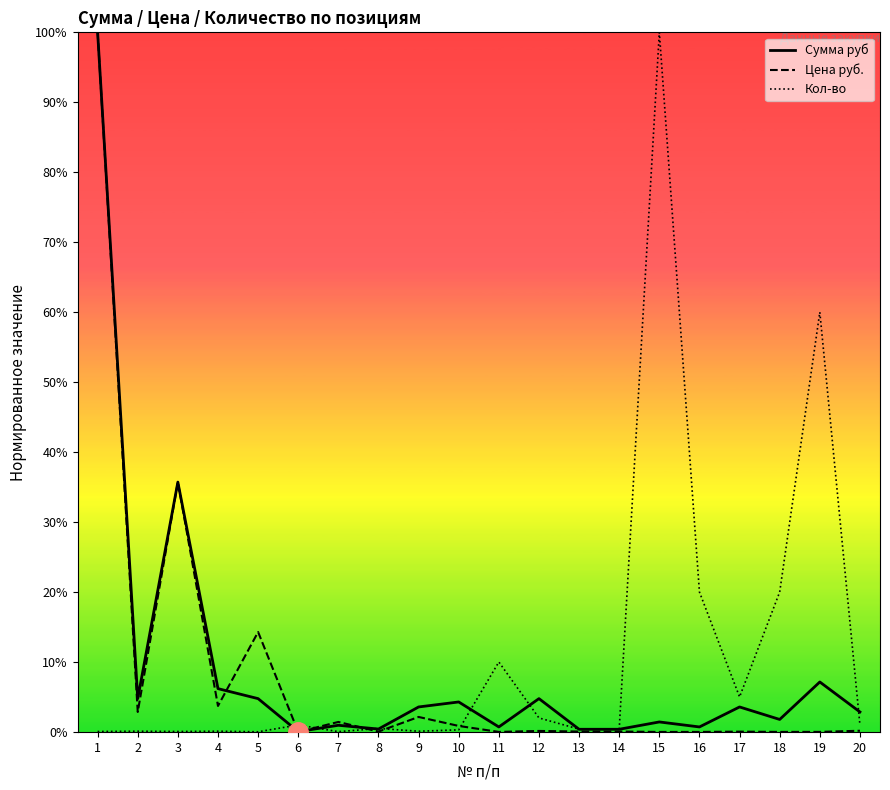

At 14, list the series in order from largest to smallest.

Кол-во, Сумма руб, Цена руб.